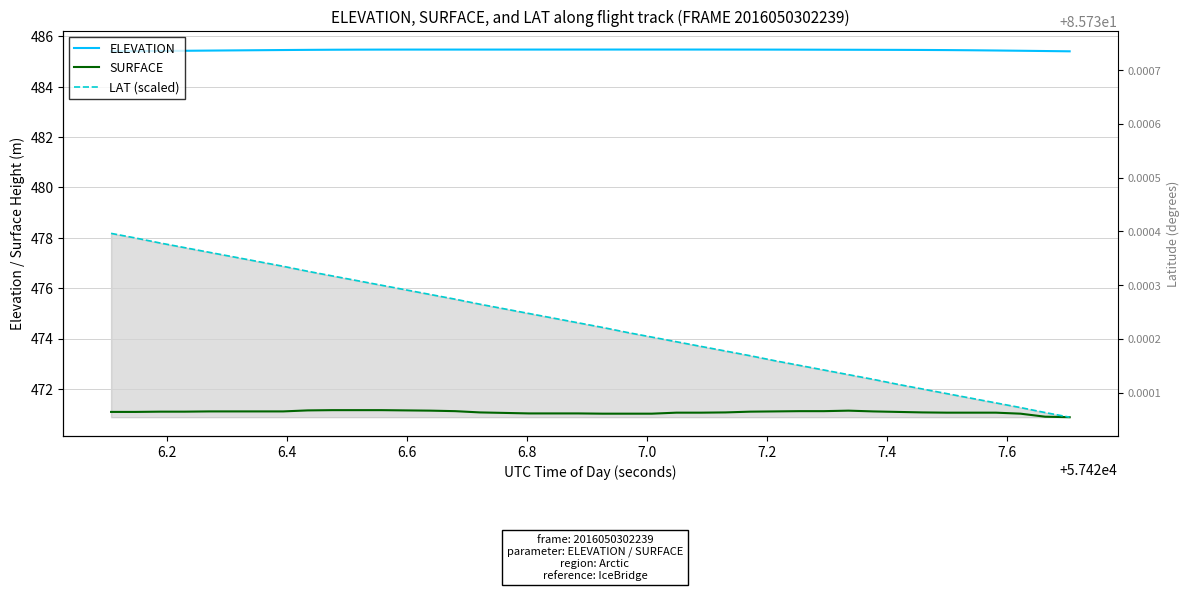

What are all the series names shown in the legend?

ELEVATION, SURFACE, LAT (scaled)